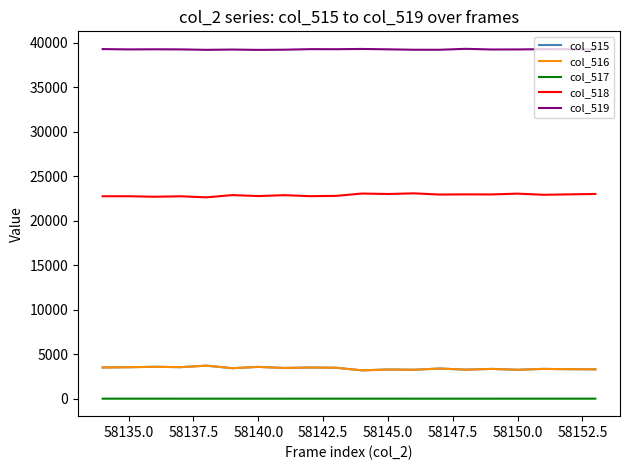

Does the chart display data point markers on the line(s)?

No